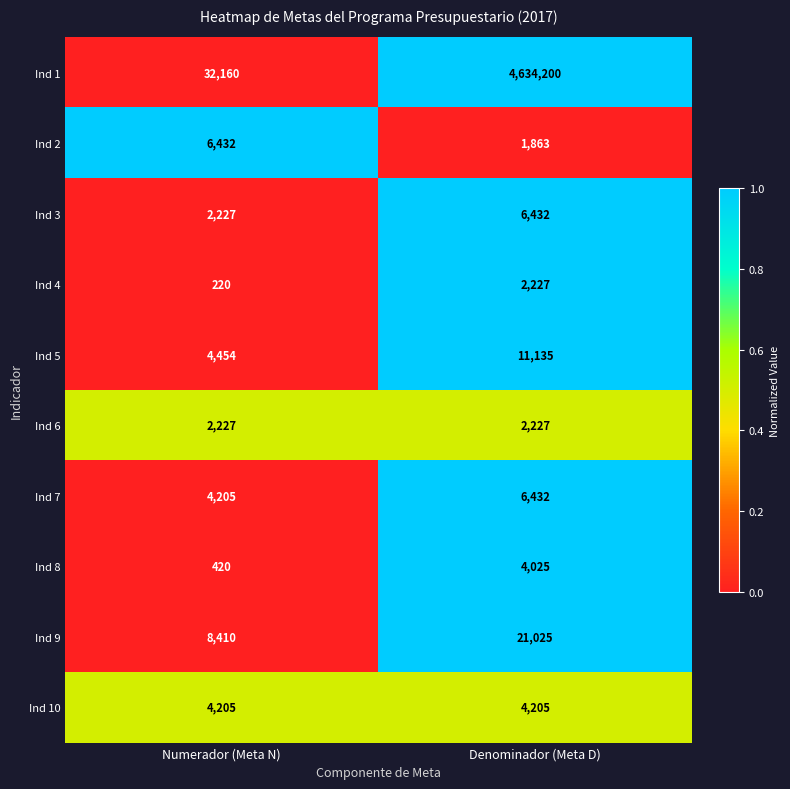

What is the highest value of the Ind 10 series?

4205